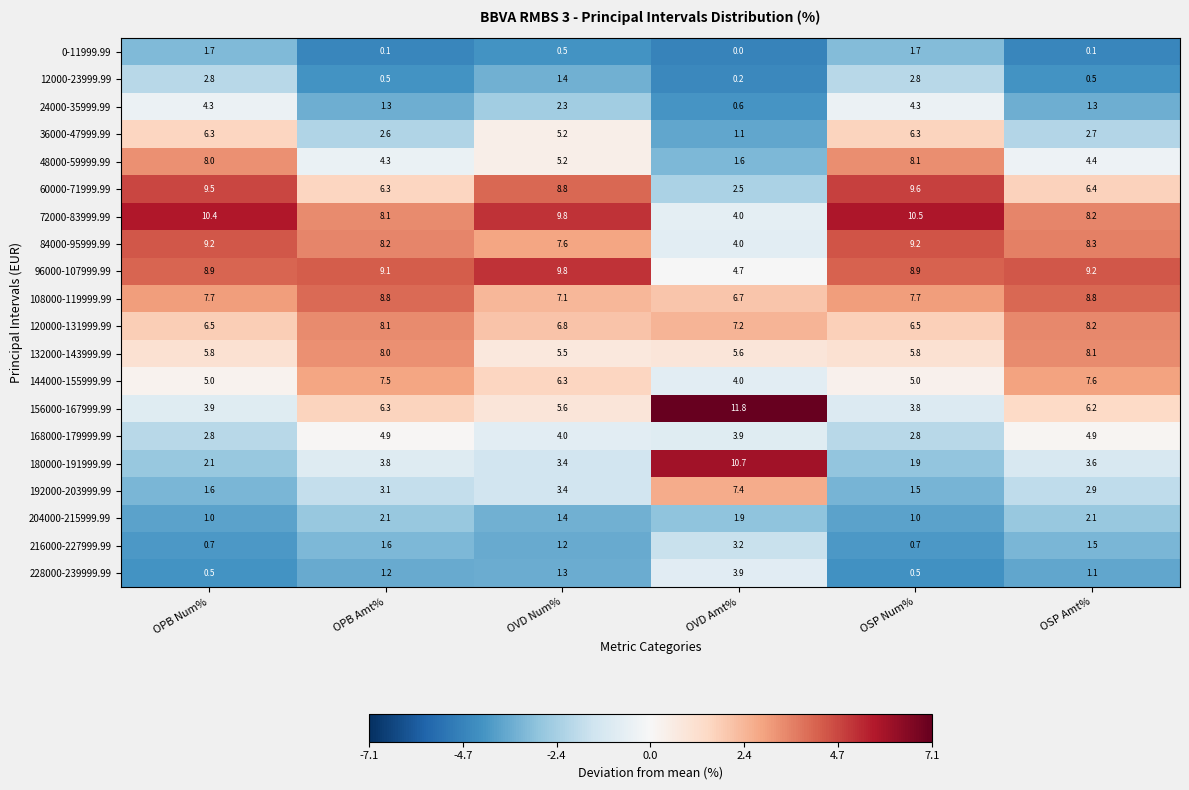

True or false: 120000-131999.99 has a value of 6.5 at OSP Num%.

True